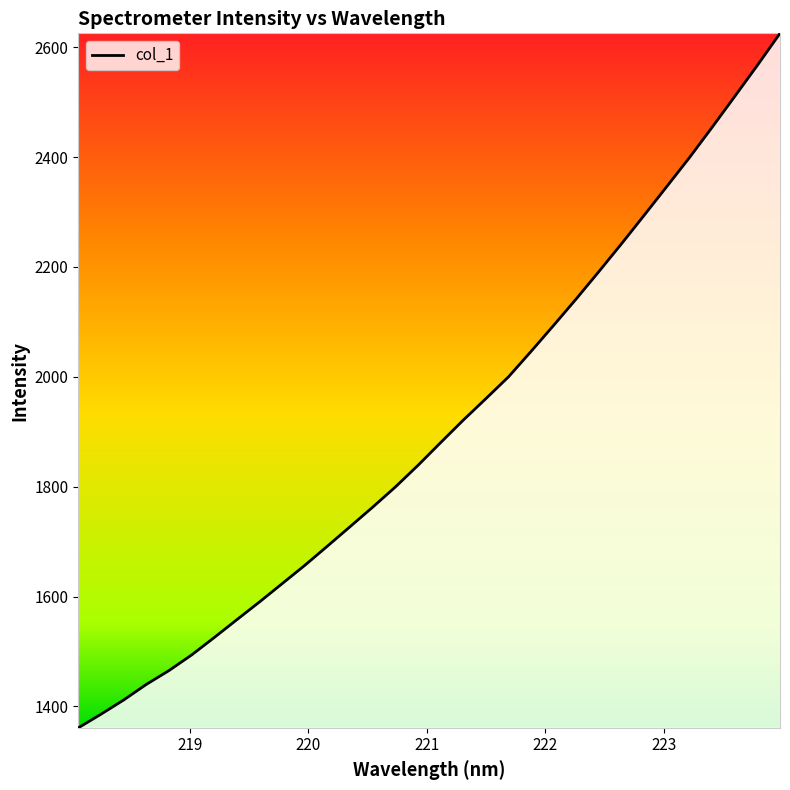

What is the average value?

1906.6